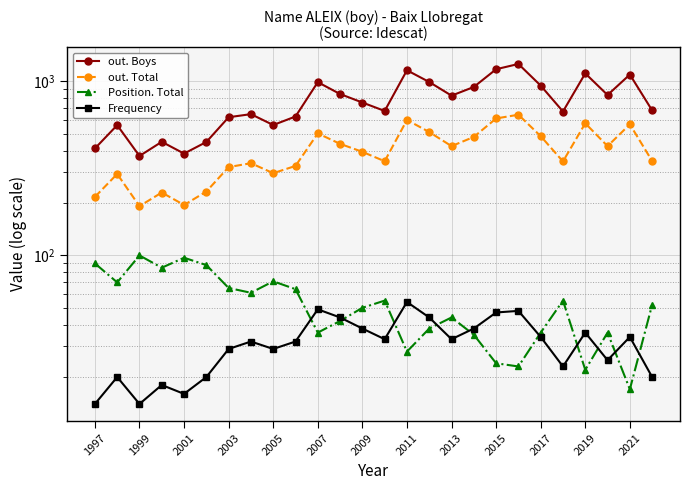

How many lines are shown in the chart?

4